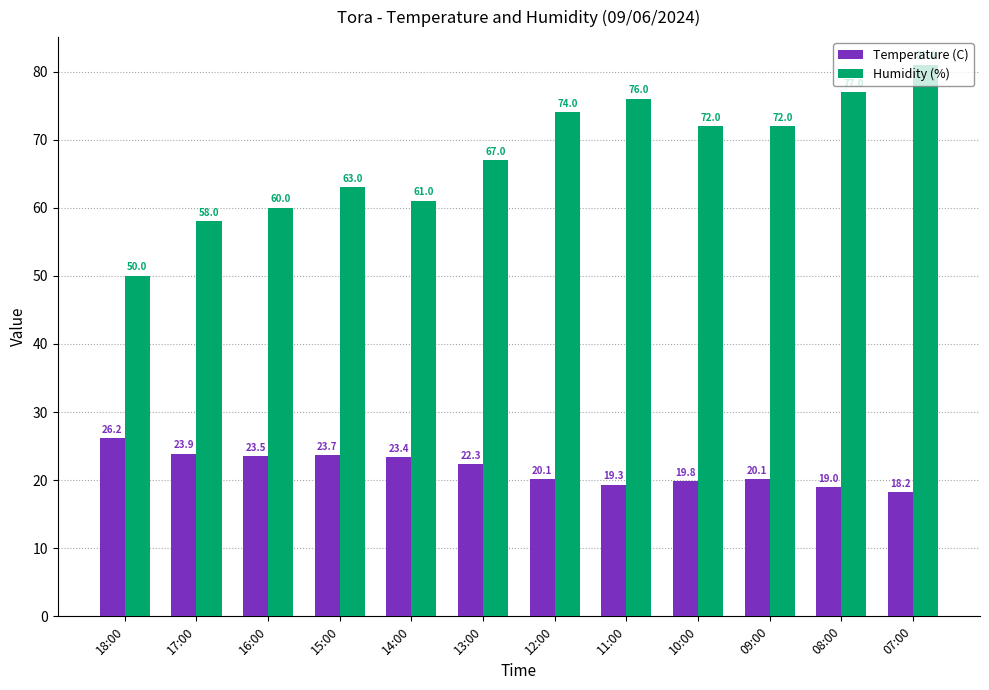

Reading left to right, what are all the values shown in this chart?

Temperature (C): 18:00=26.2	17:00=23.9	16:00=23.5	15:00=23.7	14:00=23.4	13:00=22.3	12:00=20.1	11:00=19.3	10:00=19.8	09:00=20.1	08:00=19.0	07:00=18.2
Humidity (%): 18:00=50.0	17:00=58.0	16:00=60.0	15:00=63.0	14:00=61.0	13:00=67.0	12:00=74.0	11:00=76.0	10:00=72.0	09:00=72.0	08:00=77.0	07:00=81.0